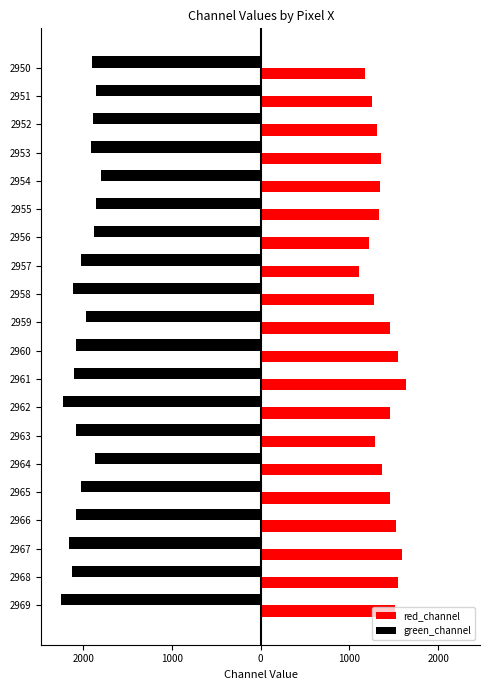

What are all the series names shown in the legend?

red_channel, green_channel